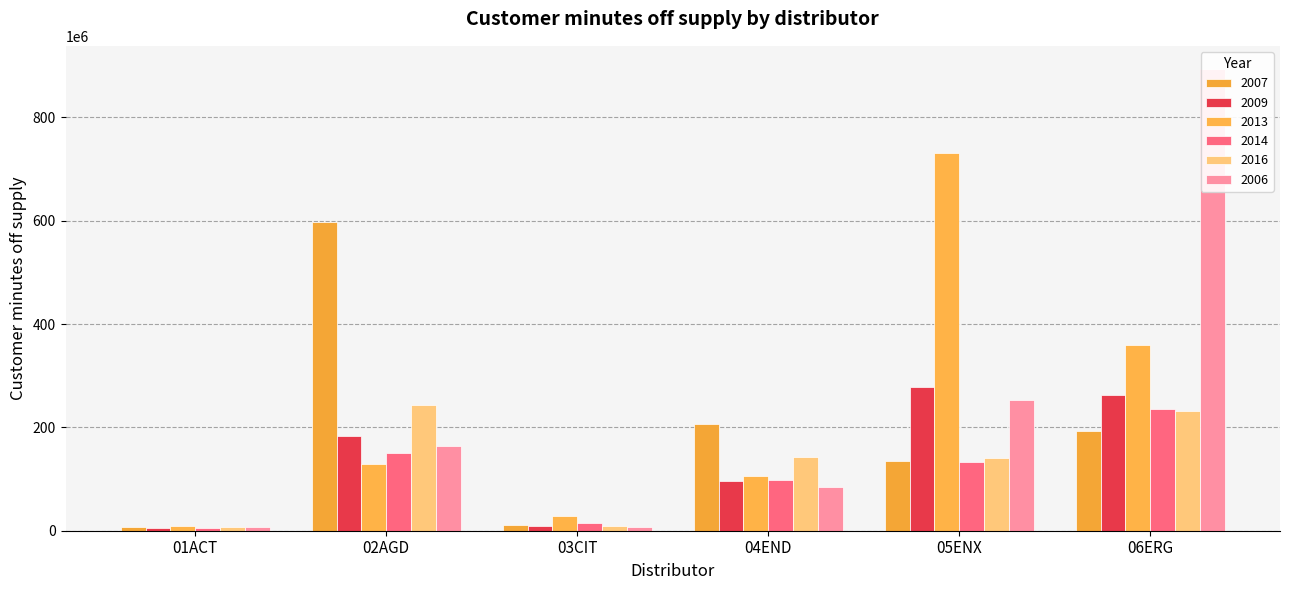

At 05ENX, list the series in order from largest to smallest.

2013, 2009, 2006, 2016, 2007, 2014